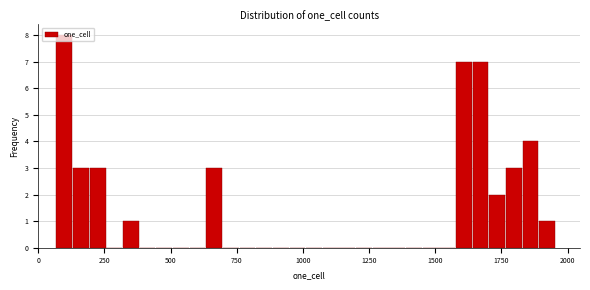

Around what value on the x-axis is the tallest bar? Give the approximate position of its centre, as read against the axis.

100